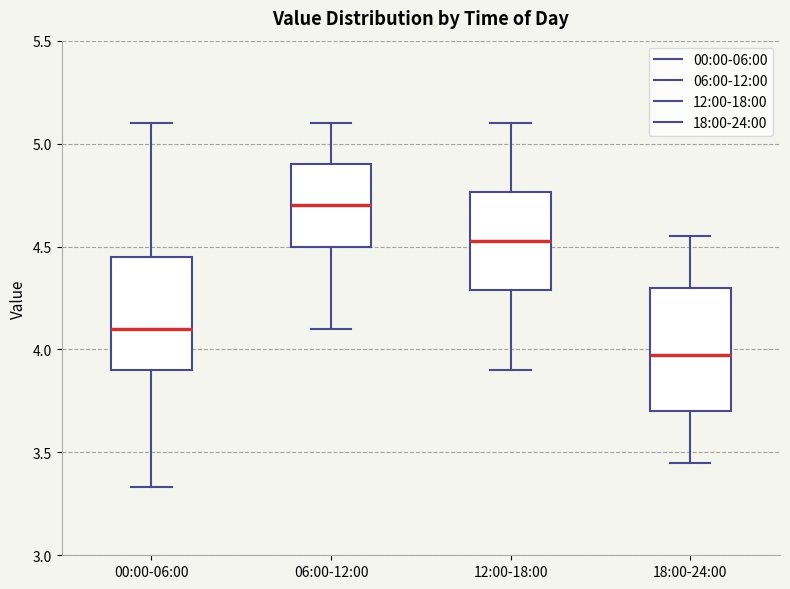

Reading left to right, read every box against the y-axis: the position of its median line, the range the box covers, and the ends of its whiskers. The values are not printed on the chart, so give them approximately, as read against the axis.

00:00-06:00: median 4.10, box 3.90 to 4.45, whiskers 3.35 to 5.10
06:00-12:00: median 4.70, box 4.50 to 4.90, whiskers 4.10 to 5.10
12:00-18:00: median 4.55, box 4.30 to 4.75, whiskers 3.90 to 5.10
18:00-24:00: median 4.00, box 3.70 to 4.30, whiskers 3.45 to 4.55